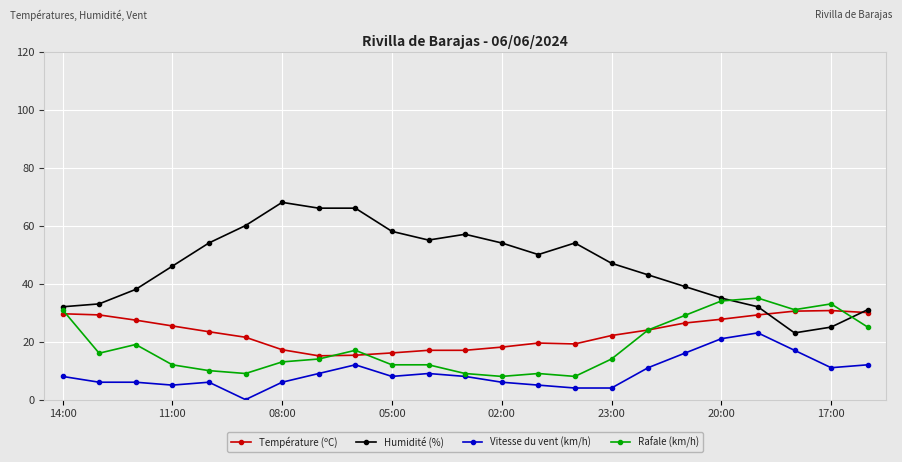

What is the sum of all Rafale (km/h) values?

424.0